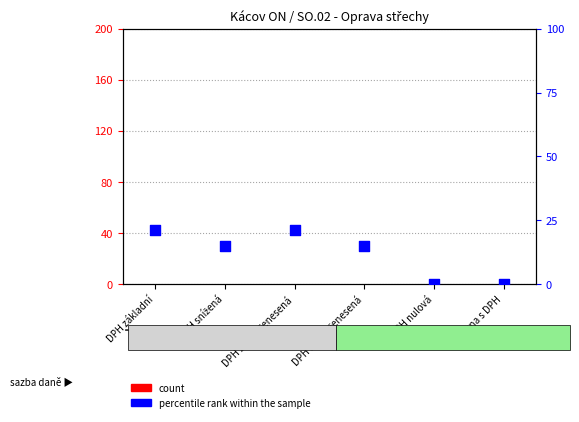

Which series contains the lowest Y value?

count